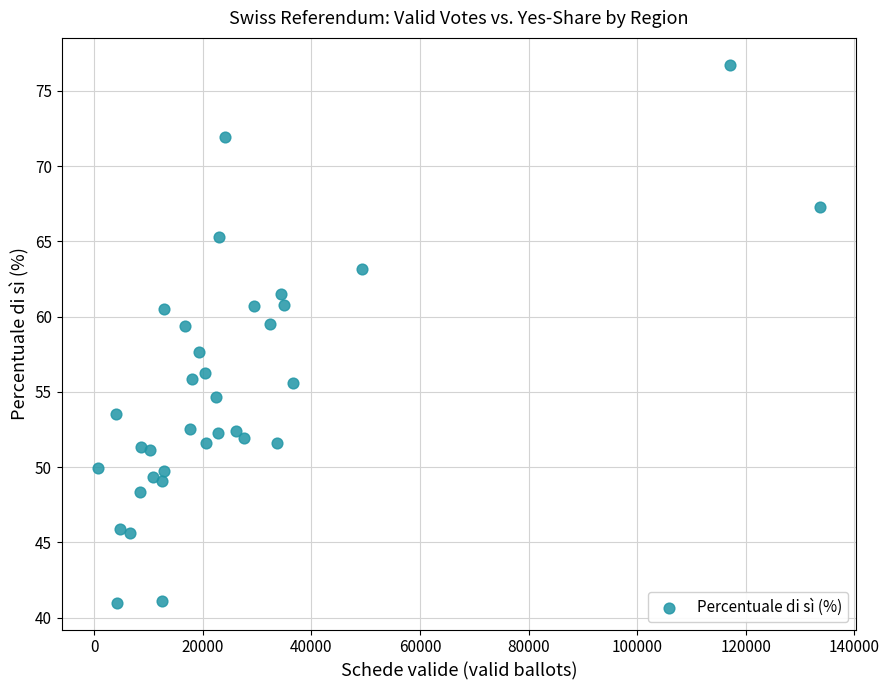

What is the range of Y values (max minus min)?

35.7